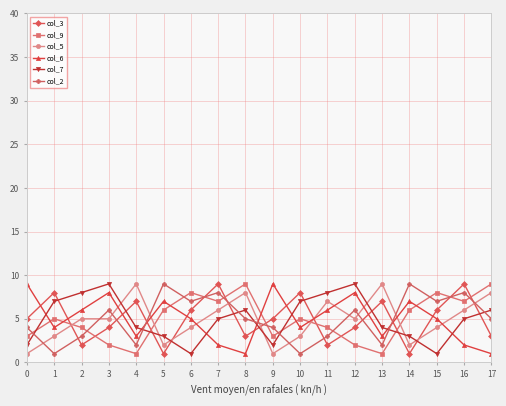

Does the chart display data point markers on the line(s)?

Yes